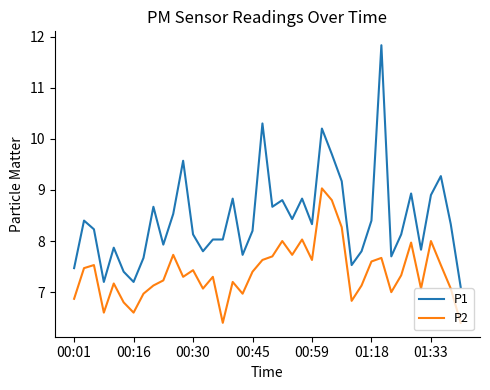

Reading left to right, list all the values displayed in this chart.

P1: 7.5	8.4	8.2	7.2	7.9	7.4	7.2	7.7	8.7	7.9	8.5	9.6	8.1	7.8	8.0	8.0	8.8	7.7	8.2	10.3	8.7	8.8	8.4	8.8	8.3	10.2	9.7	9.2	7.5	7.8	8.4	11.8	7.7	8.1	8.9	7.8	8.9	9.3	8.3	7.1
P2: 6.9	7.5	7.5	6.6	7.2	6.8	6.6	7.0	7.1	7.2	7.7	7.3	7.4	7.1	7.3	6.4	7.2	7.0	7.4	7.6	7.7	8.0	7.7	8.0	7.6	9.0	8.8	8.3	6.8	7.1	7.6	7.7	7.0	7.3	8.0	7.1	8.0	7.5	7.1	6.4